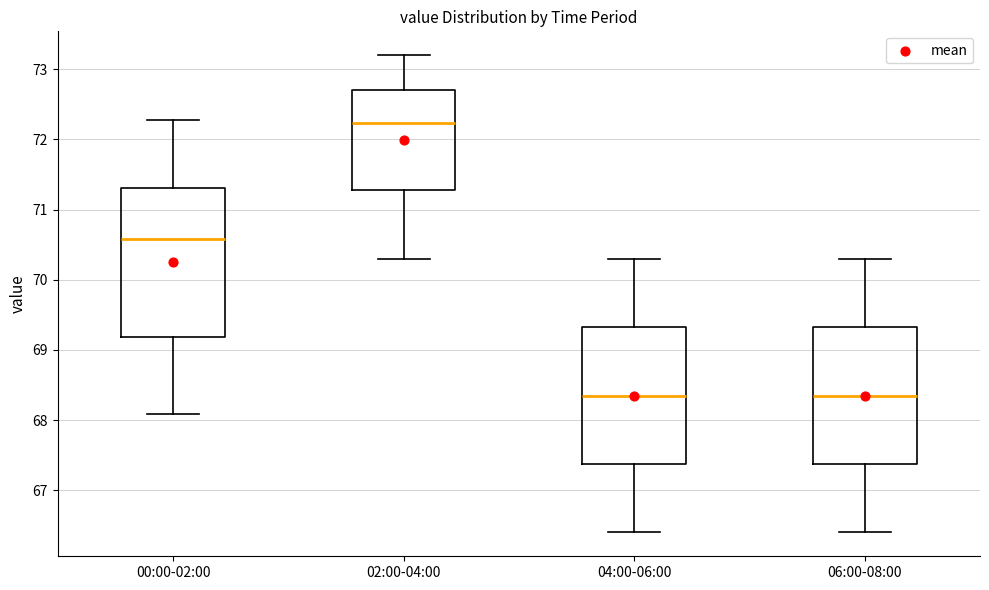

Which box is the tallest, from its lower edge to its upper edge?

00:00-02:00